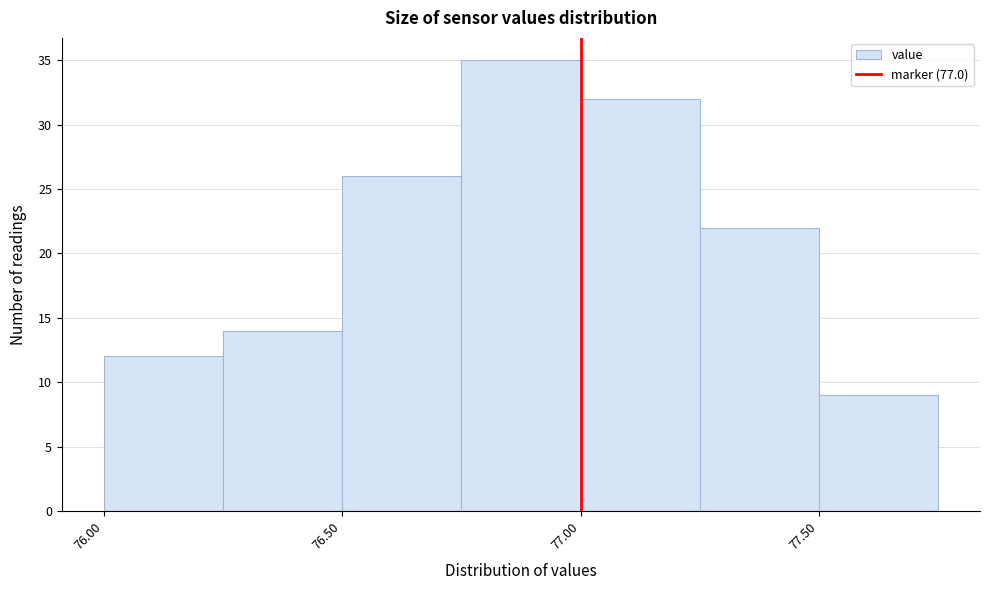

Reading left to right, transcribe this chart: for each bar, give the range it covers on the x-axis and its height. The values are not printed on the chart, so give them approximately, as read against the axis.

76.00 to 76.25: 12
76.25 to 76.50: 14
76.50 to 76.75: 26
76.75 to 77.00: 35
77.00 to 77.25: 32
77.25 to 77.50: 22
77.50 to 77.75: 9